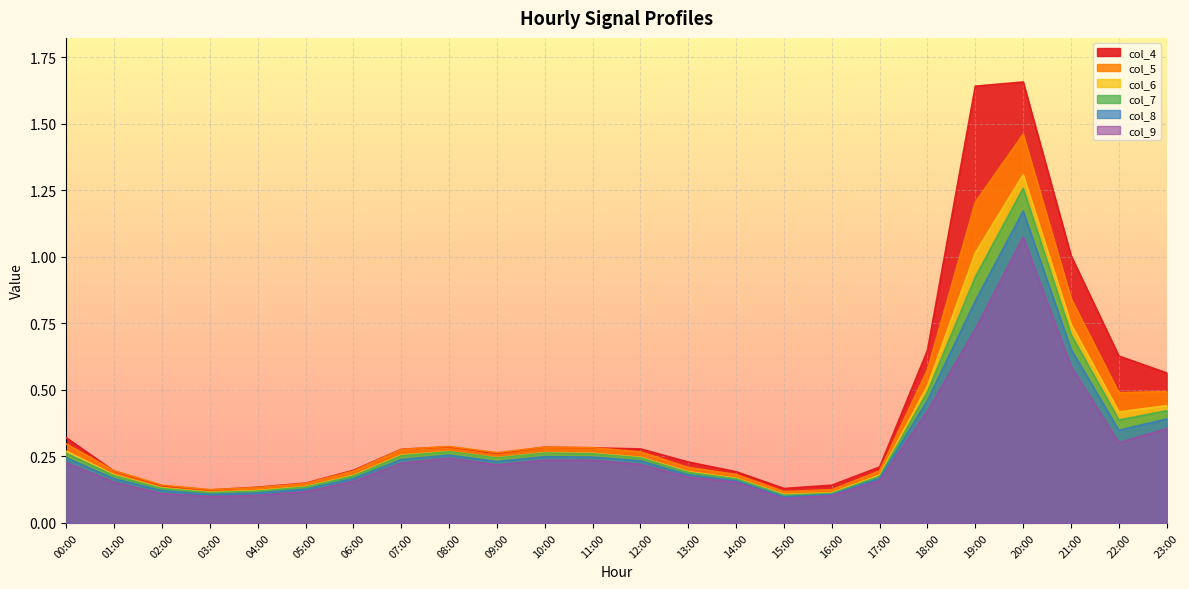

Reading left to right, what are all the values shown in this chart?

col_4: 00:00=0.3	01:00=0.2	02:00=0.1	03:00=0.1	04:00=0.1	05:00=0.1	06:00=0.2	07:00=0.3	08:00=0.3	09:00=0.3	10:00=0.3	11:00=0.3	12:00=0.3	13:00=0.2	14:00=0.2	15:00=0.1	16:00=0.1	17:00=0.2	18:00=0.6	19:00=1.6	20:00=1.7	21:00=1.0	22:00=0.6	23:00=0.6
col_5: 00:00=0.3	01:00=0.2	02:00=0.1	03:00=0.1	04:00=0.1	05:00=0.1	06:00=0.2	07:00=0.3	08:00=0.3	09:00=0.3	10:00=0.3	11:00=0.3	12:00=0.3	13:00=0.2	14:00=0.2	15:00=0.1	16:00=0.1	17:00=0.2	18:00=0.6	19:00=1.2	20:00=1.5	21:00=0.8	22:00=0.5	23:00=0.5
col_6: 00:00=0.3	01:00=0.2	02:00=0.1	03:00=0.1	04:00=0.1	05:00=0.1	06:00=0.2	07:00=0.3	08:00=0.3	09:00=0.2	10:00=0.3	11:00=0.3	12:00=0.2	13:00=0.2	14:00=0.2	15:00=0.1	16:00=0.1	17:00=0.2	18:00=0.5	19:00=1.0	20:00=1.3	21:00=0.7	22:00=0.4	23:00=0.4
col_7: 00:00=0.3	01:00=0.2	02:00=0.1	03:00=0.1	04:00=0.1	05:00=0.1	06:00=0.2	07:00=0.3	08:00=0.3	09:00=0.2	10:00=0.3	11:00=0.3	12:00=0.2	13:00=0.2	14:00=0.2	15:00=0.1	16:00=0.1	17:00=0.2	18:00=0.5	19:00=0.9	20:00=1.3	21:00=0.7	22:00=0.4	23:00=0.4
col_8: 00:00=0.2	01:00=0.2	02:00=0.1	03:00=0.1	04:00=0.1	05:00=0.1	06:00=0.2	07:00=0.2	08:00=0.3	09:00=0.2	10:00=0.2	11:00=0.2	12:00=0.2	13:00=0.2	14:00=0.2	15:00=0.1	16:00=0.1	17:00=0.2	18:00=0.5	19:00=0.8	20:00=1.2	21:00=0.7	22:00=0.3	23:00=0.4
col_9: 00:00=0.2	01:00=0.2	02:00=0.1	03:00=0.1	04:00=0.1	05:00=0.1	06:00=0.2	07:00=0.2	08:00=0.2	09:00=0.2	10:00=0.2	11:00=0.2	12:00=0.2	13:00=0.2	14:00=0.2	15:00=0.1	16:00=0.1	17:00=0.2	18:00=0.4	19:00=0.7	20:00=1.1	21:00=0.6	22:00=0.3	23:00=0.4